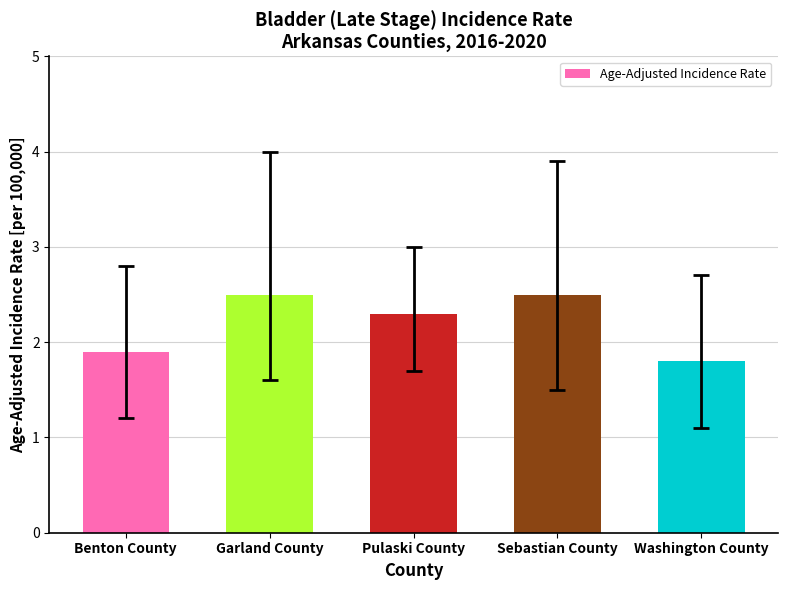

How many bars are there in total?

5